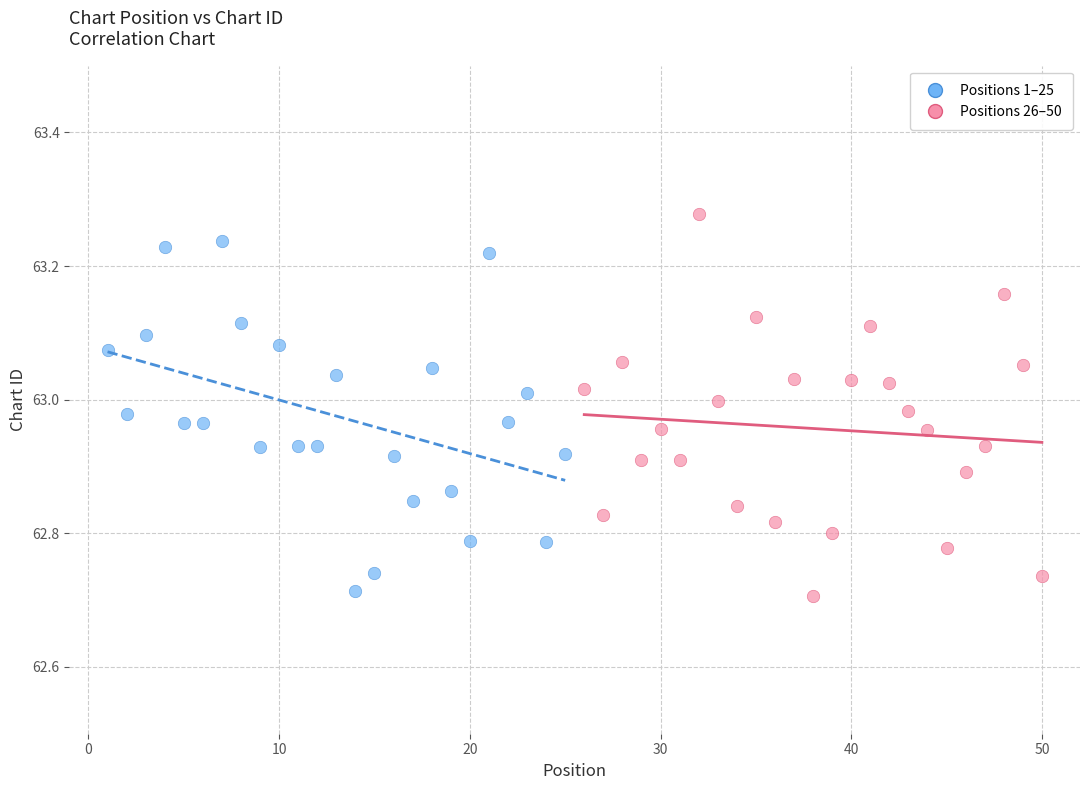

Which series reaches the maximum Y coordinate?

Positions 26–50